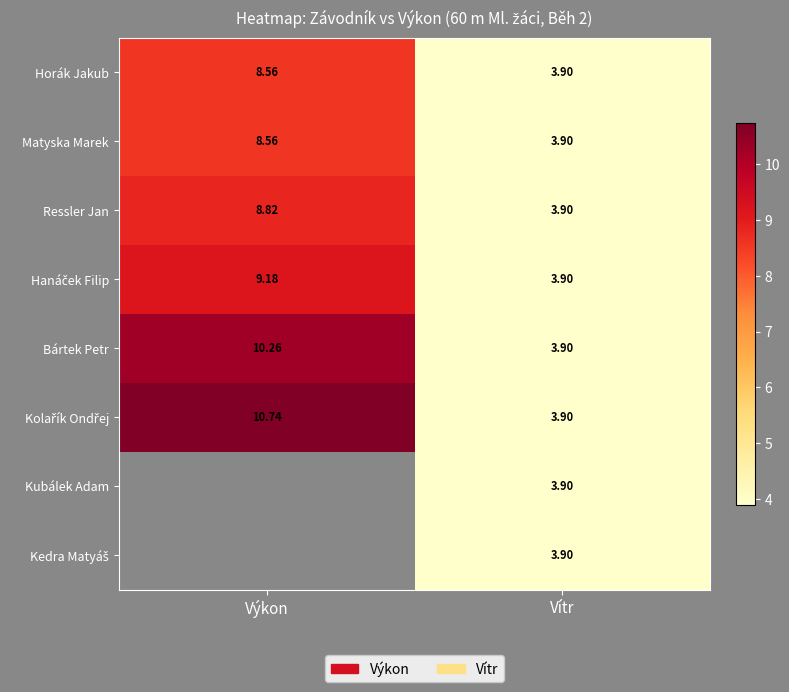

Which label corresponds to the largest value in the chart?

Výkon